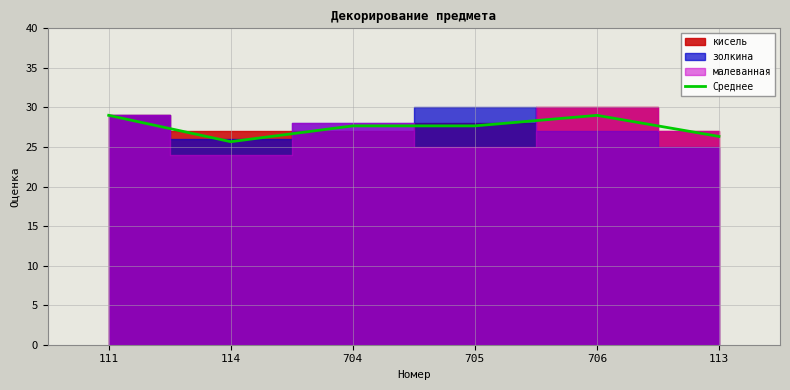

How many values exceed 27?

4